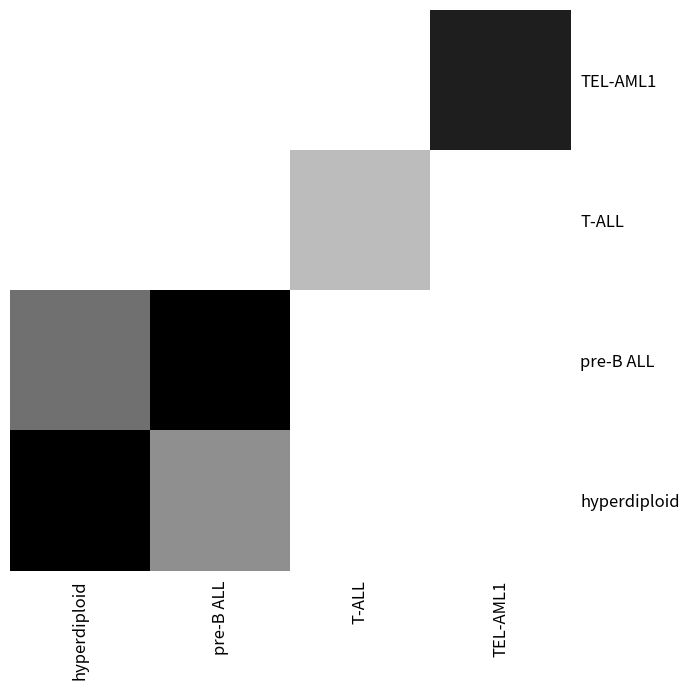

Which category has the lowest value across all series?

T-ALL